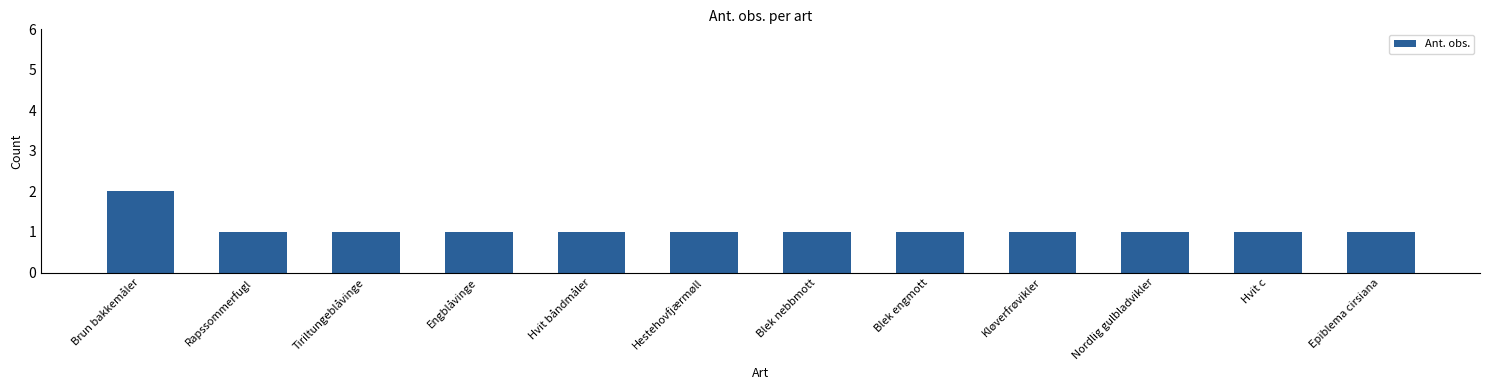

What is the sum of the values at Blek nebbmott and Hvit c?

2